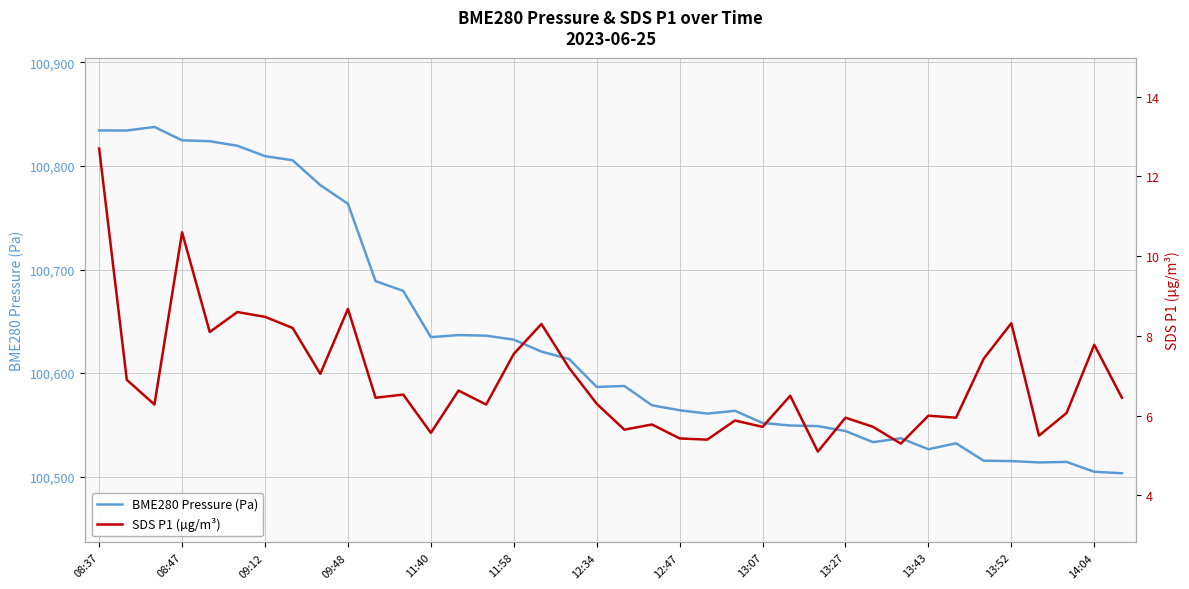

What value does the BME280 Pressure (Pa) series have at 09:12?

100809.5